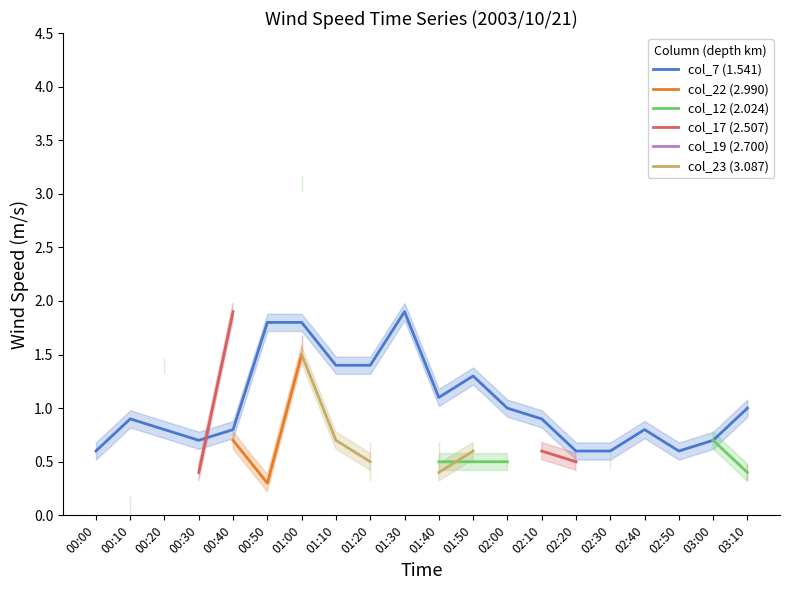

How many values in col_12 (2.024) are above zero?

9